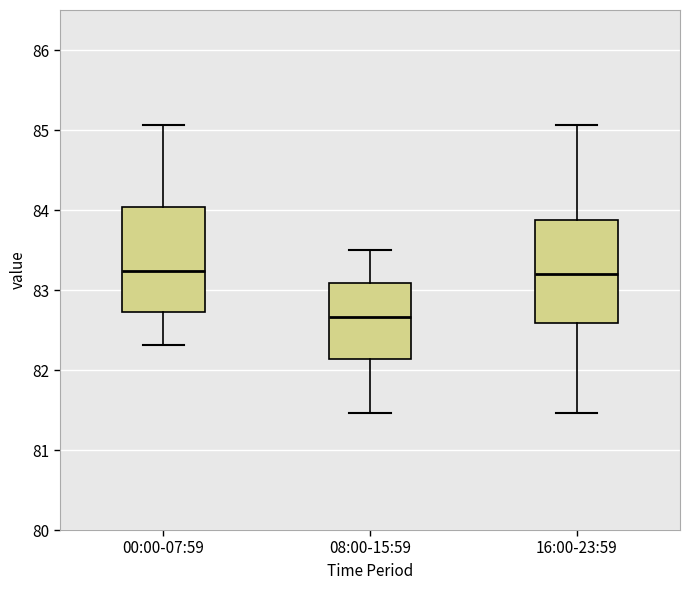

Where does the upper whisker of the box for 00:00-07:59 end on the y-axis? The values are not printed on the chart, so give them approximately, as read against the axis.

85.1